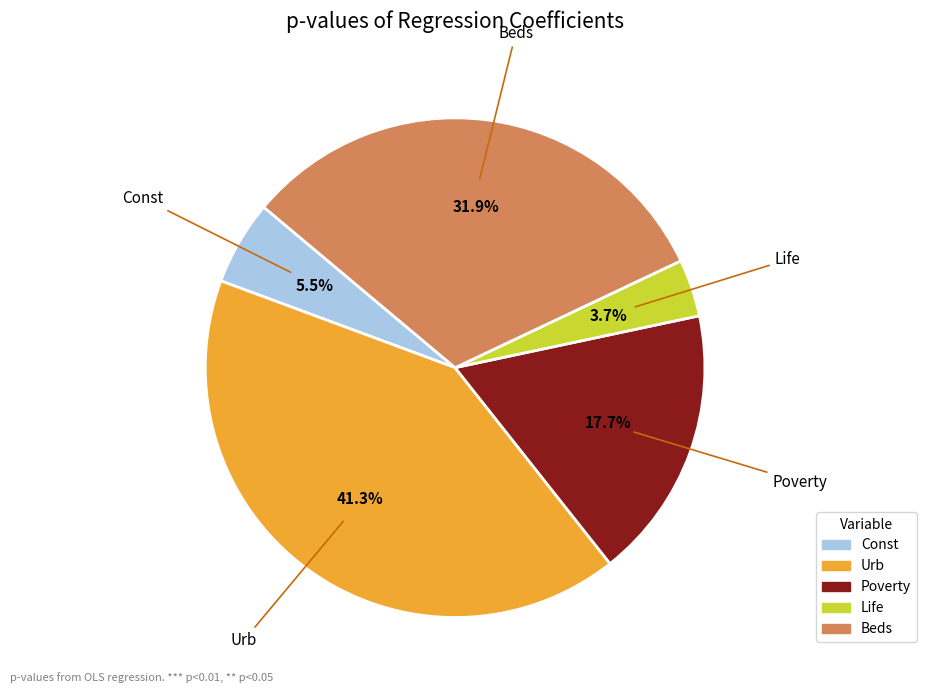

Which has a higher value, Beds or Const?

Beds